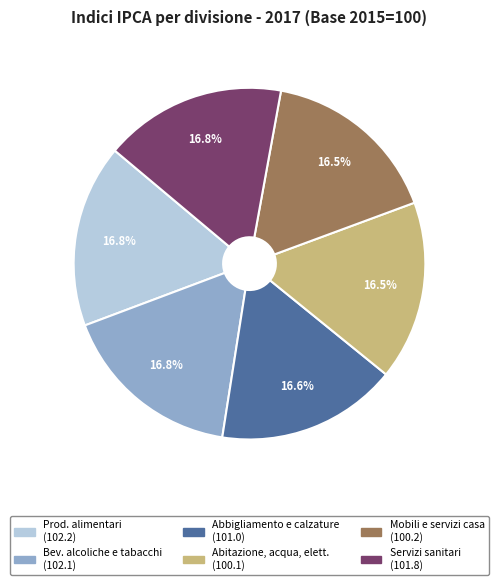

Is there a majority slice in this chart?

No